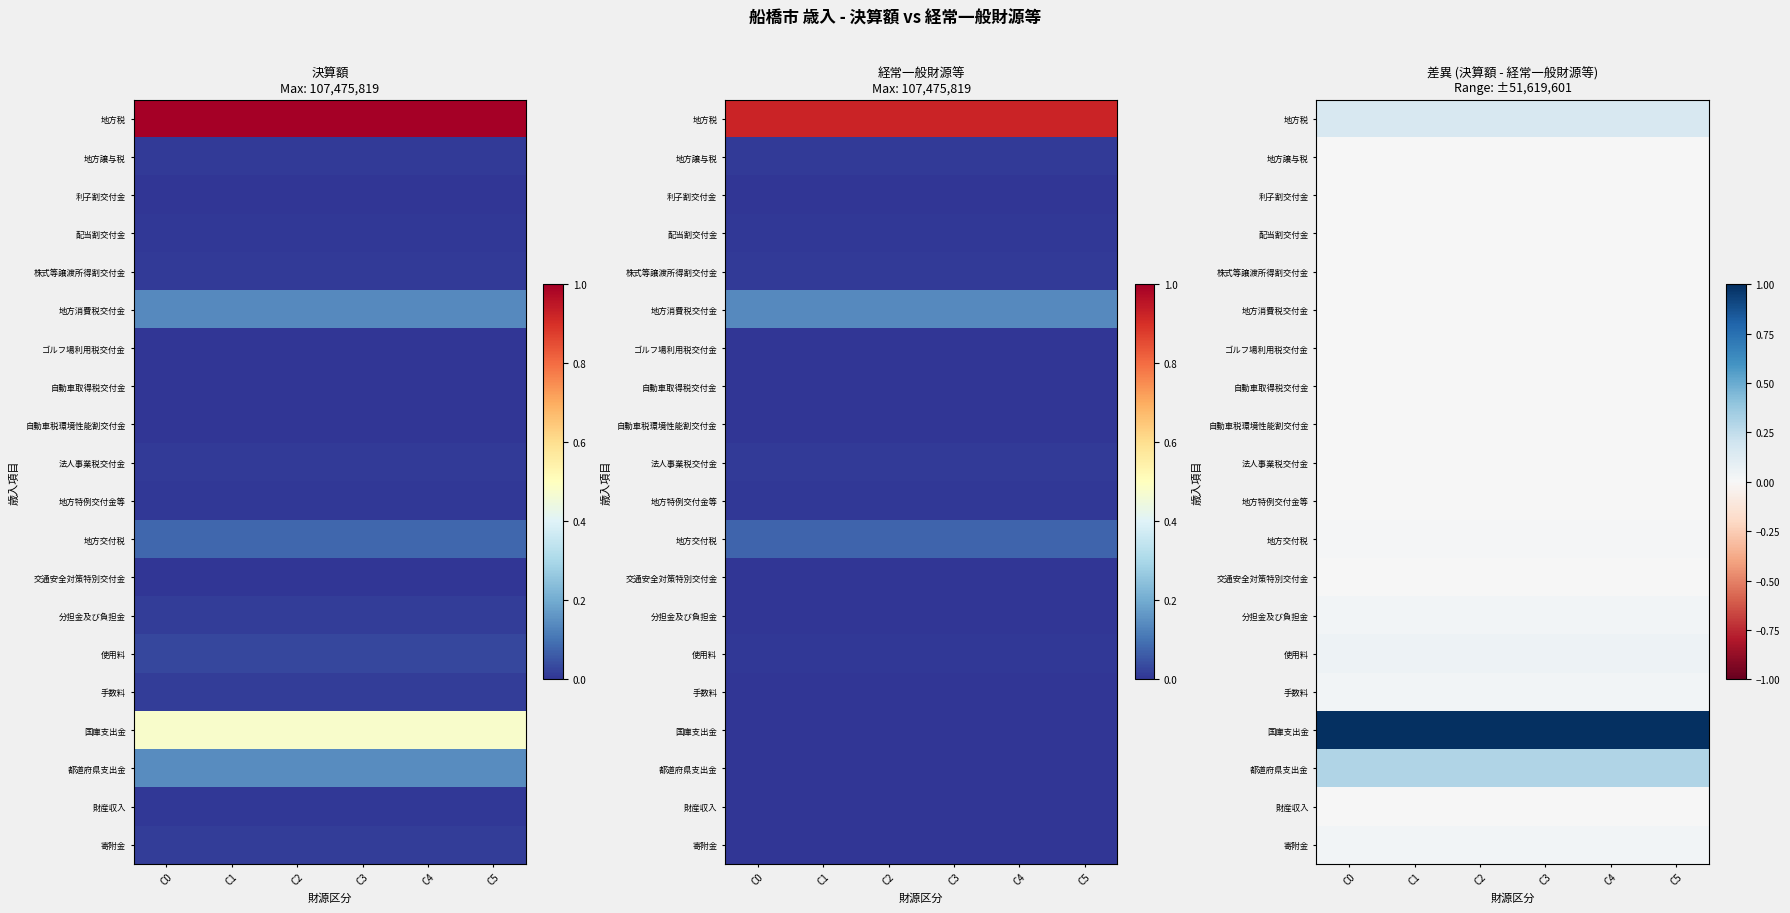

The 地方譲与税 series shows 0.0 at C3. True or false?

True